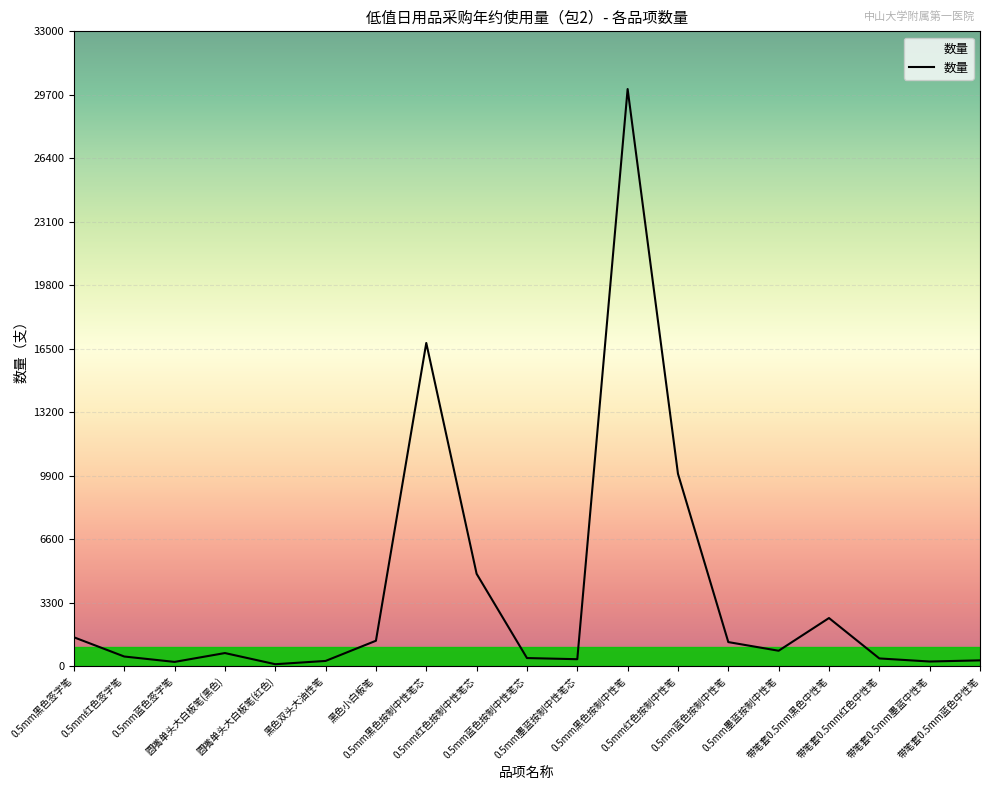

What is the maximum value shown in the chart?

30000